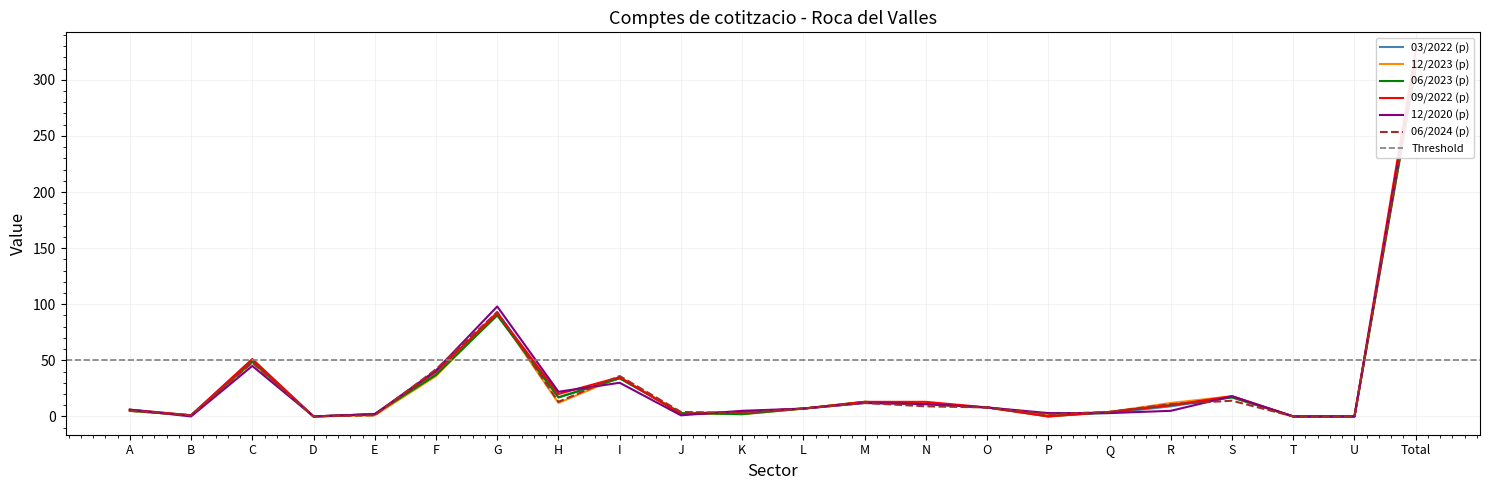

Reading left to right, extract all data points from this chart.

03/2022 (p): A=6	B=1	C=51	D=0	E=2	F=38	G=93	H=17	I=34	J=3	K=4	L=7	M=12	N=11	O=8	P=1	Q=3	R=9	S=17	T=0	U=0	Total=317
12/2023 (p): A=5	B=1	C=48	D=0	E=1	F=36	G=92	H=12	I=35	J=3	K=2	L=7	M=13	N=11	O=8	P=2	Q=4	R=12	S=18	T=0	U=0	Total=310
06/2023 (p): A=5	B=1	C=49	D=0	E=2	F=37	G=90	H=17	I=34	J=3	K=2	L=7	M=13	N=11	O=8	P=0	Q=4	R=10	S=17	T=0	U=0	Total=310
09/2022 (p): A=6	B=1	C=51	D=0	E=2	F=40	G=92	H=20	I=35	J=2	K=4	L=7	M=13	N=13	O=8	P=0	Q=4	R=10	S=18	T=0	U=0	Total=326
12/2020 (p): A=6	B=0	C=45	D=0	E=2	F=41	G=98	H=22	I=30	J=1	K=5	L=7	M=12	N=11	O=8	P=3	Q=3	R=5	S=18	T=0	U=0	Total=317
06/2024 (p): A=5	B=1	C=48	D=0	E=1	F=42	G=93	H=13	I=36	J=4	K=3	L=7	M=12	N=9	O=8	P=2	Q=4	R=11	S=14	T=0	U=0	Total=313